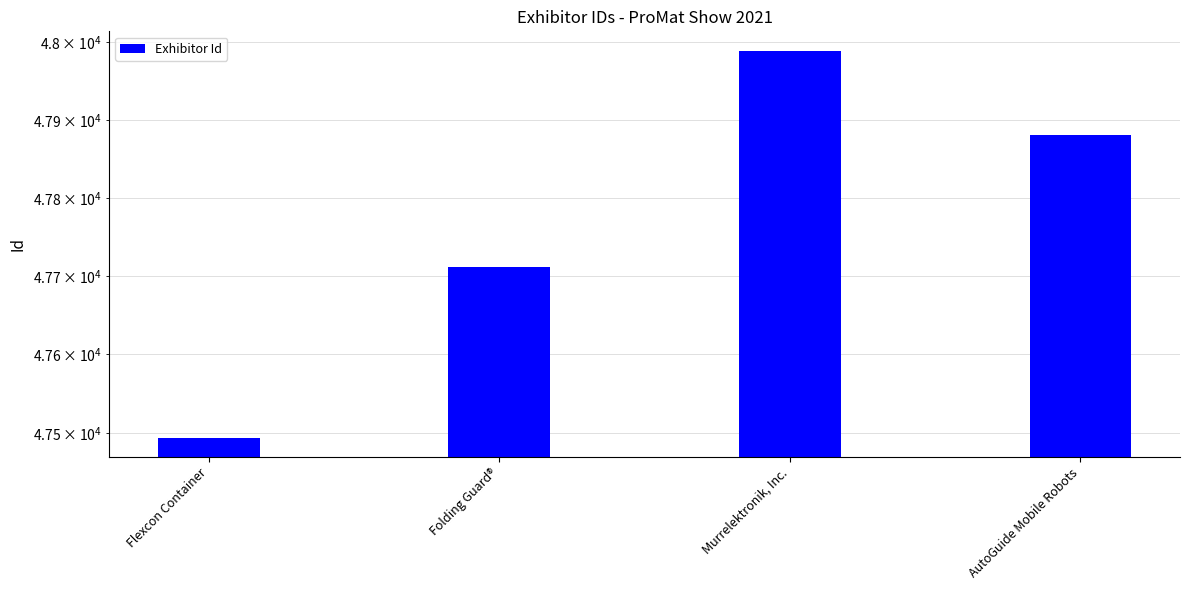

How many values exceed 47881?

1